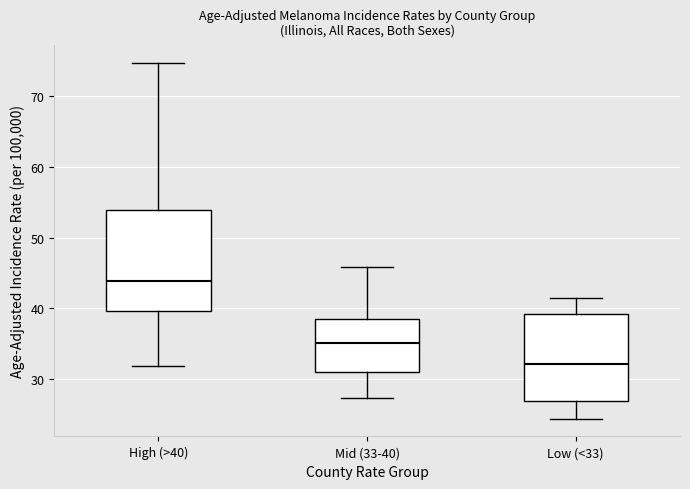

Reading left to right, read every box against the y-axis: the position of its median line, the range the box covers, and the ends of its whiskers. The values are not printed on the chart, so give them approximately, as read against the axis.

High (>40): median 44, box 40 to 54, whiskers 32 to 75
Mid (33-40): median 35, box 31 to 39, whiskers 27 to 46
Low (<33): median 32, box 27 to 39, whiskers 24 to 41